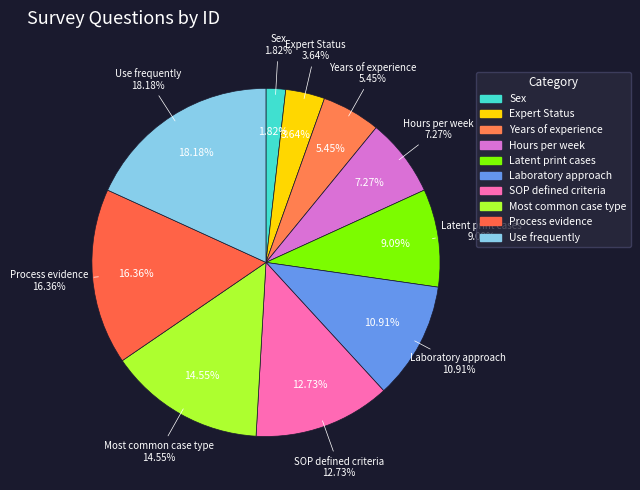

To the nearest percent, what is the combined percentage of Laboratory approach and Hours per week?

18%